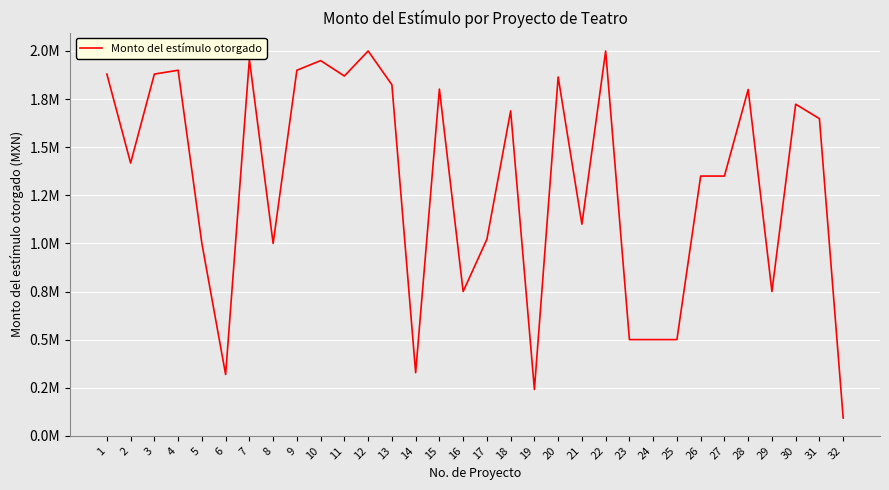

Is this an area chart (filled region under the line)?

No